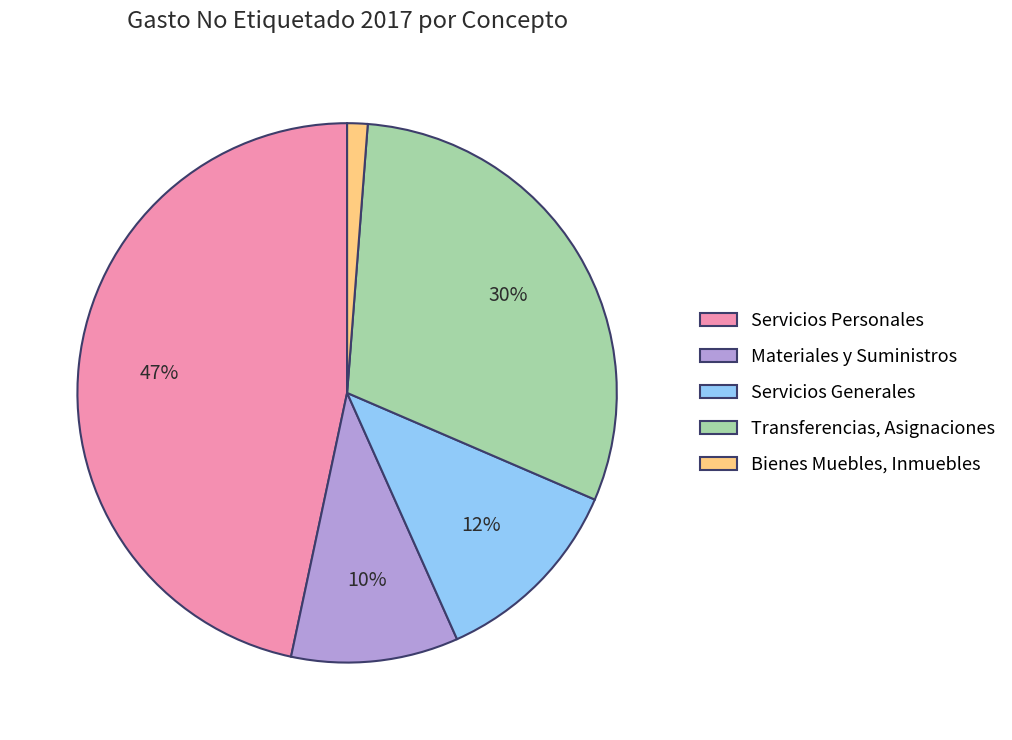

How many slices are in this pie chart?

5